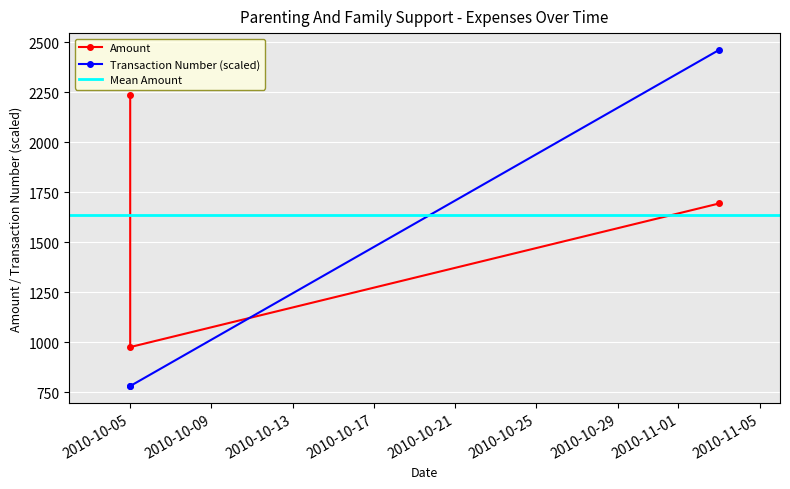

What is the label of the 1st point from the left?

2010-10-05